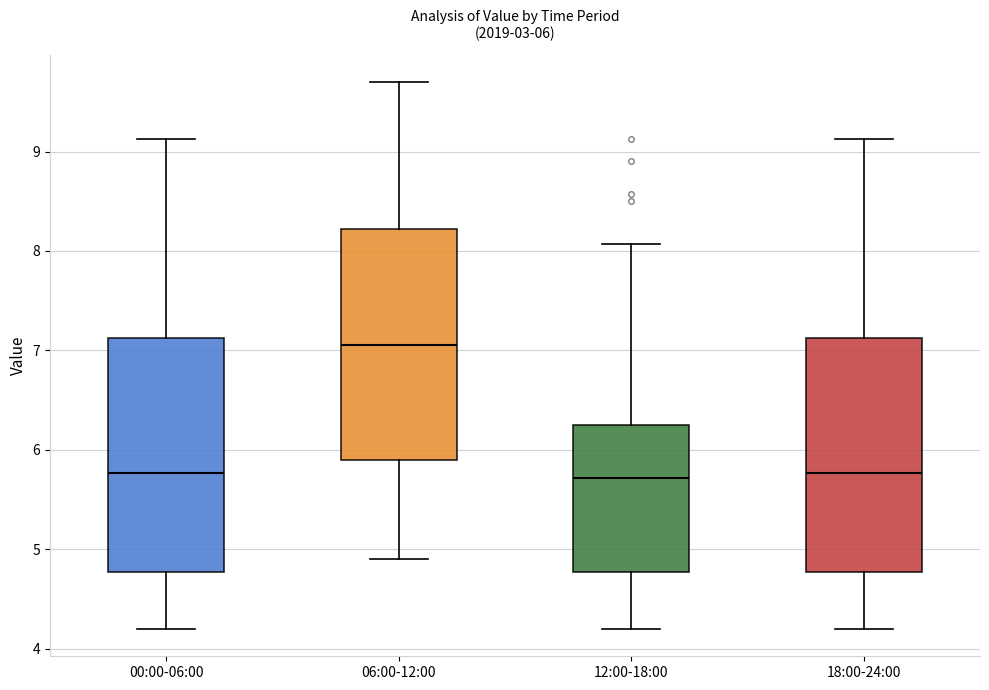

Which box's median line is the highest?

06:00-12:00